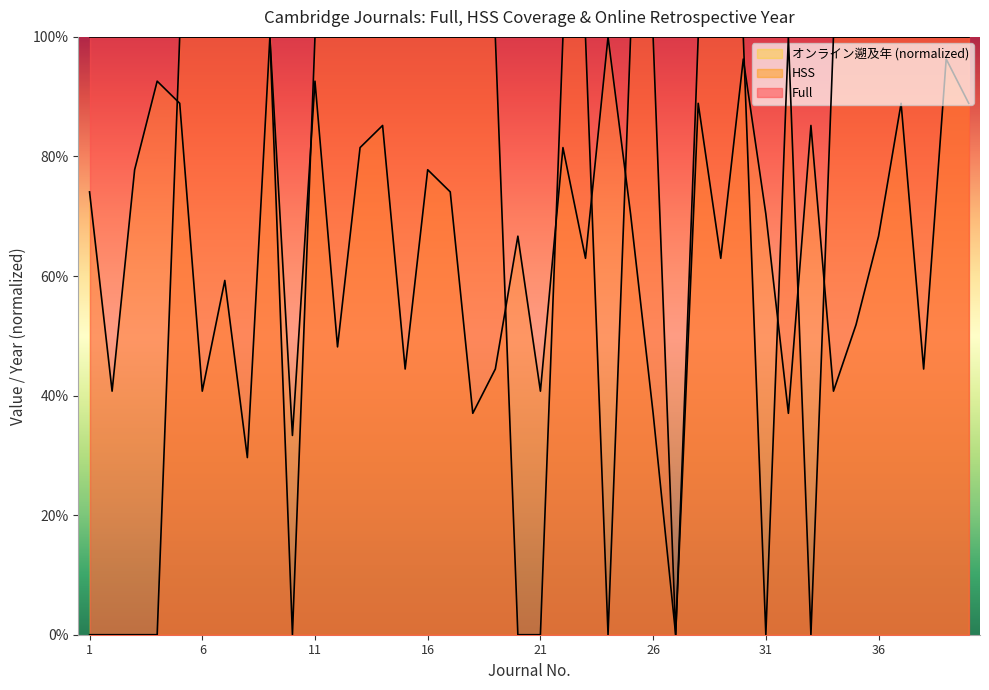

True or false: Online_Year has more than 1 points higher than both neighbors.

True